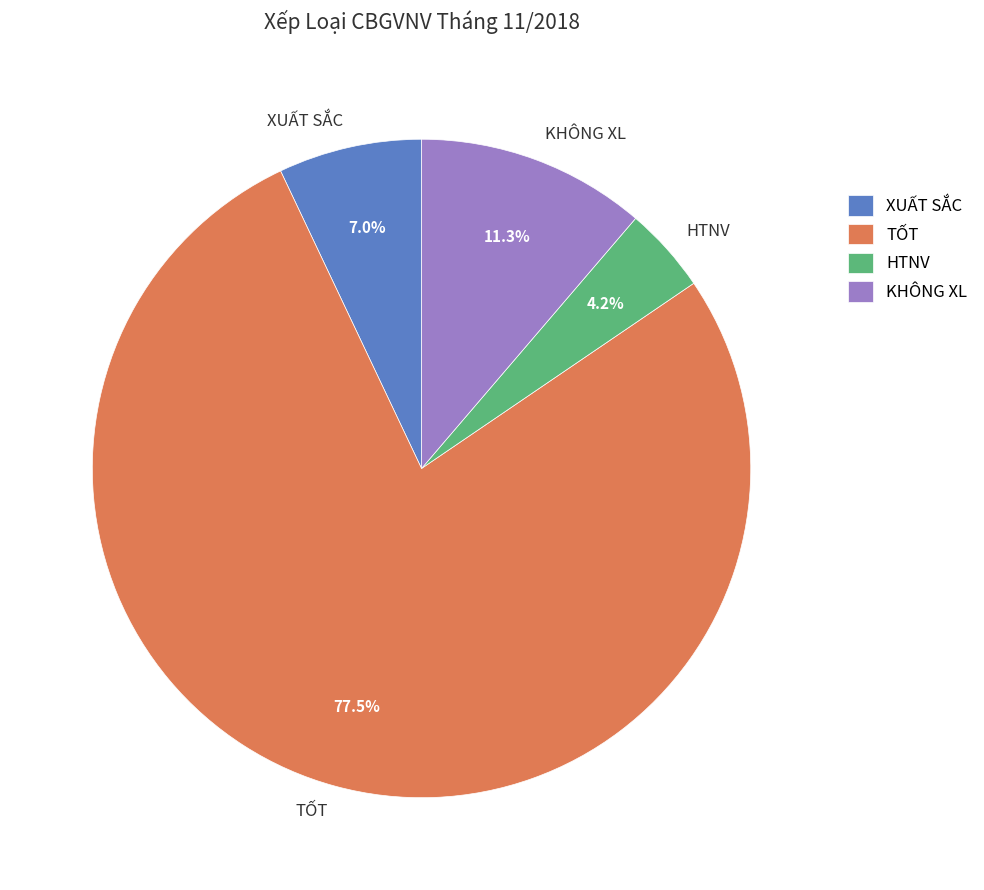

Which slice represents more than half of the pie?

TỐT